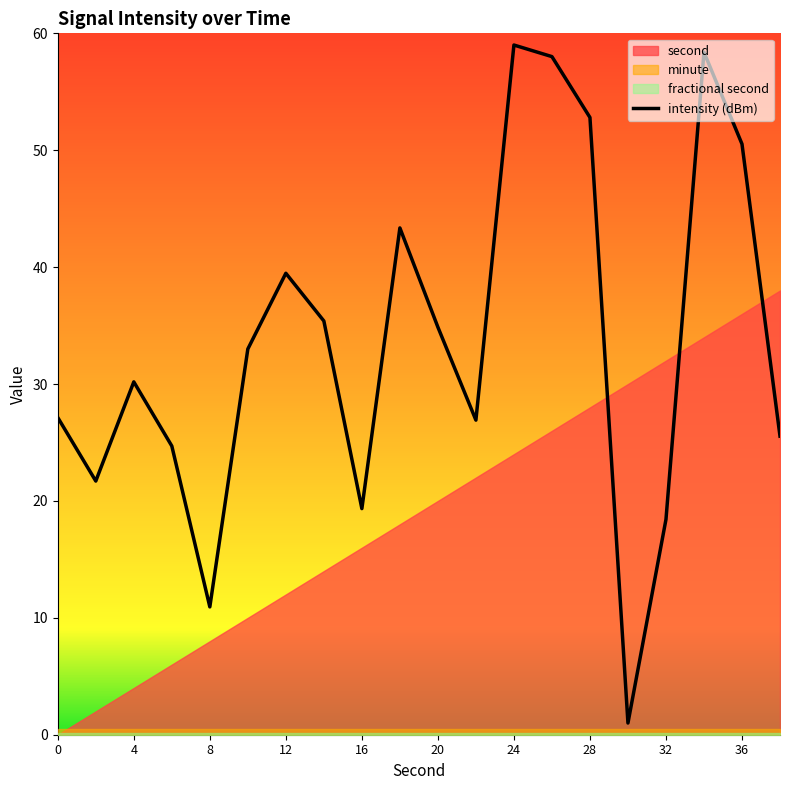

What is the highest value of the intensity (dBm) series?

59.0